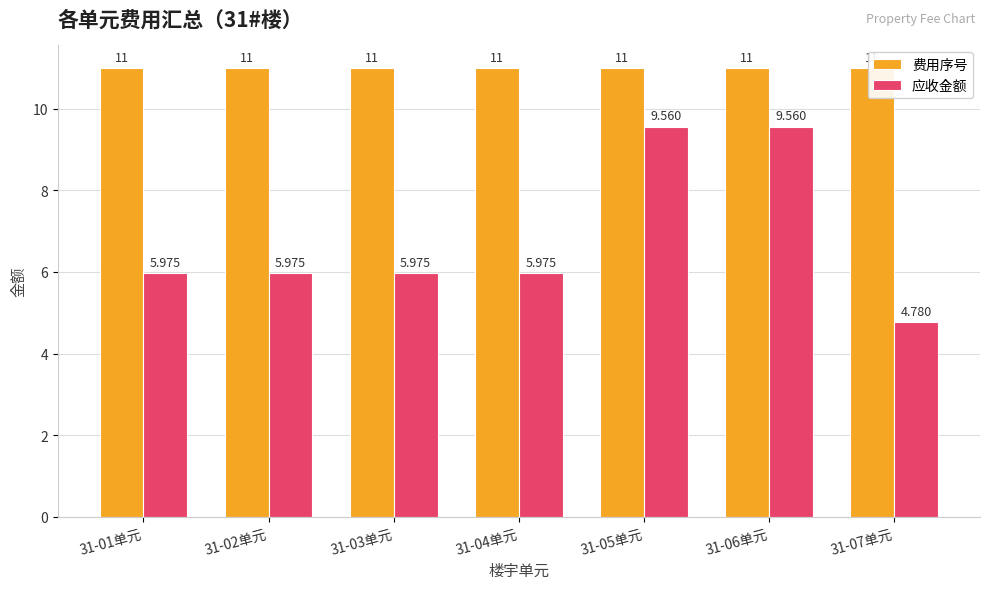

Reading right to left, transcribe all the data shown in this chart.

费用序号: 31-07单元=11.0	31-06单元=11.0	31-05单元=11.0	31-04单元=11.0	31-03单元=11.0	31-02单元=11.0	31-01单元=11.0
应收金额: 31-07单元=4.8	31-06单元=9.6	31-05单元=9.6	31-04单元=6.0	31-03单元=6.0	31-02单元=6.0	31-01单元=6.0